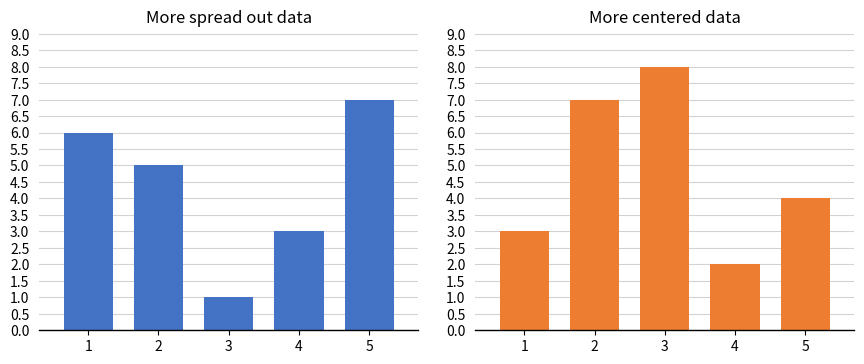

Where does the Ідентифікатор (left) series first go above 5?

1